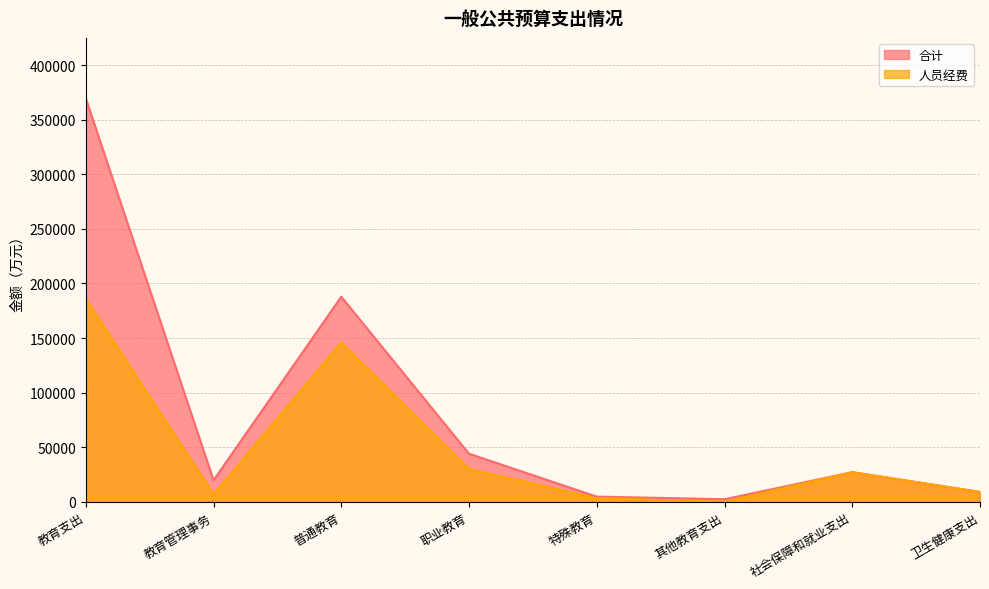

True or false: 人员经费 and 合计 intersect in this chart.

False